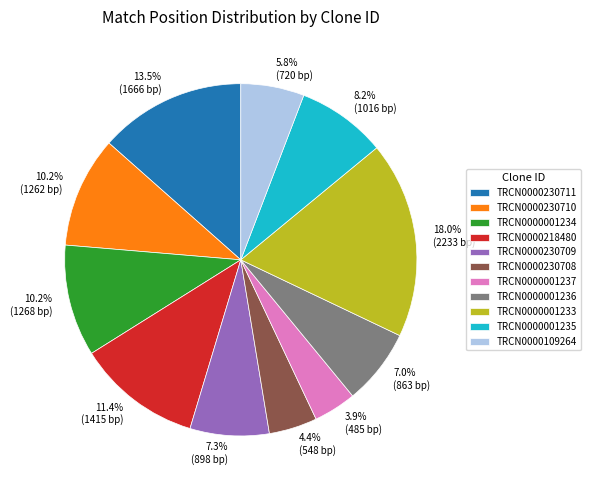

Count the number of slices in the pie.

11